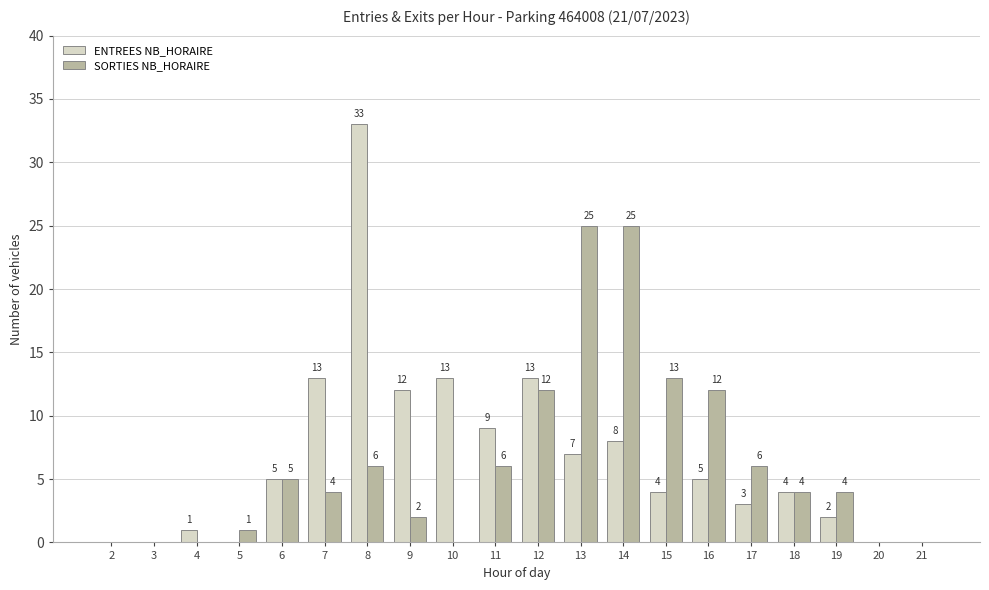

How many distinct data groups are displayed?

2